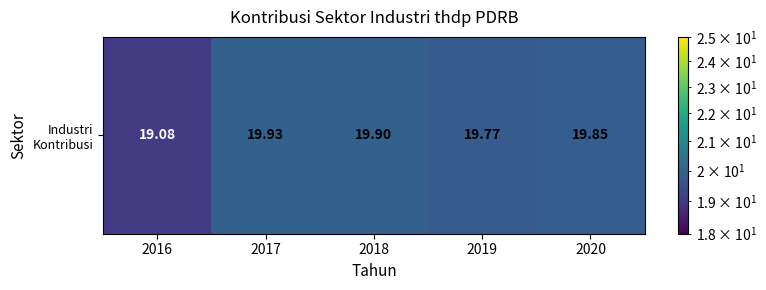

At which label is the value closest to 19?

2016